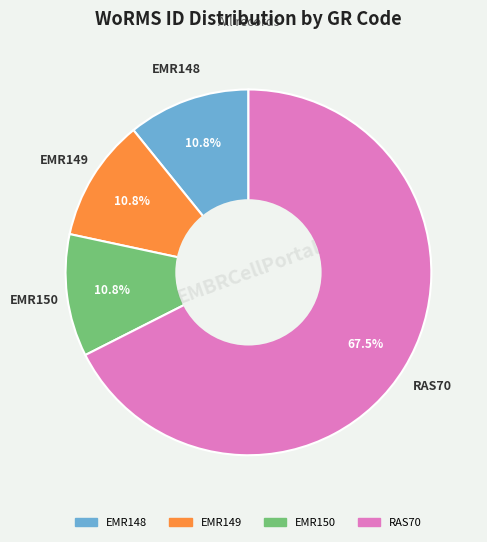

What is the largest slice in the pie chart?

RAS70